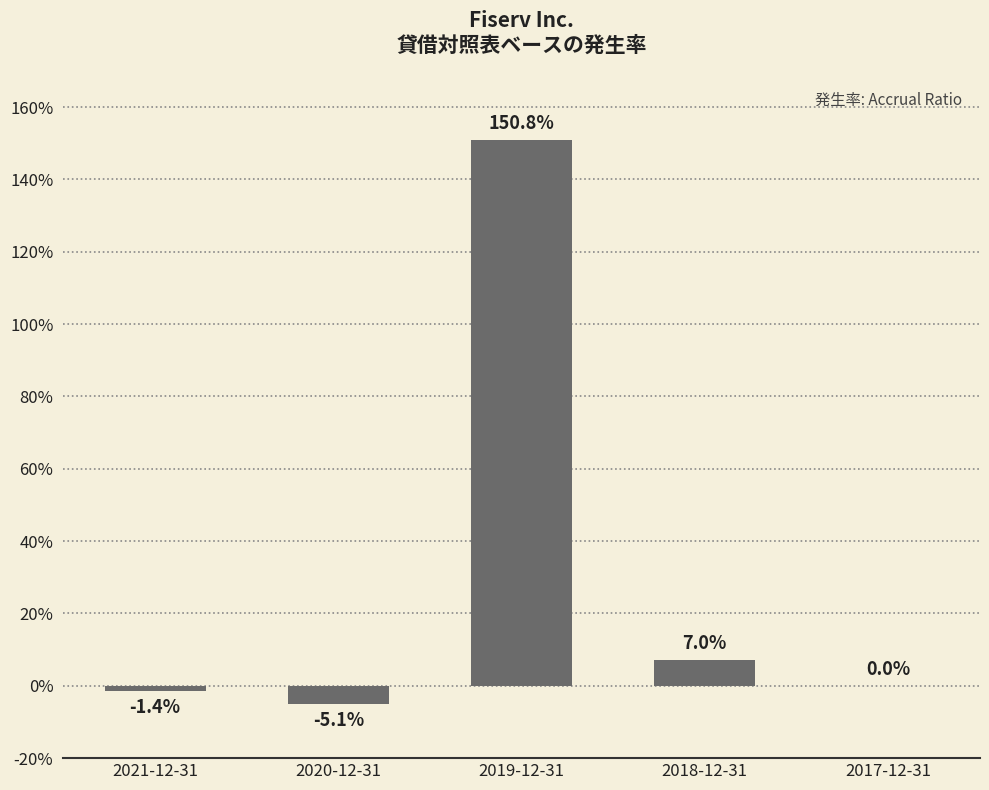

True or false: the data shows 0.1 at 2018-12-31.

False